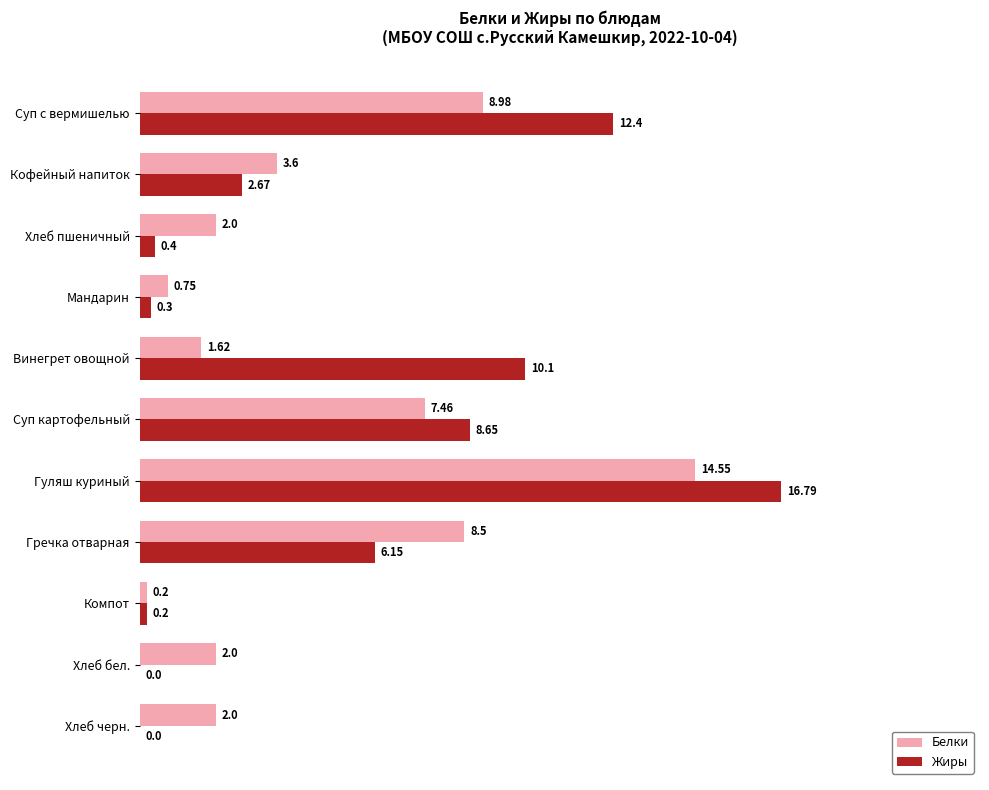

Between Винегрет овощной and Хлеб черн., which series saw the biggest shift?

Жиры